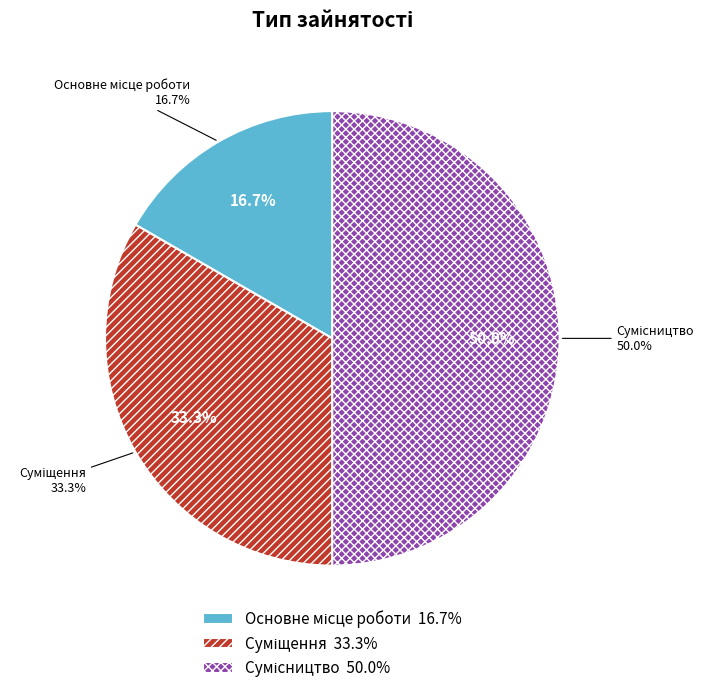

The Сумісництво slice represents 50% of the pie. True or false?

True